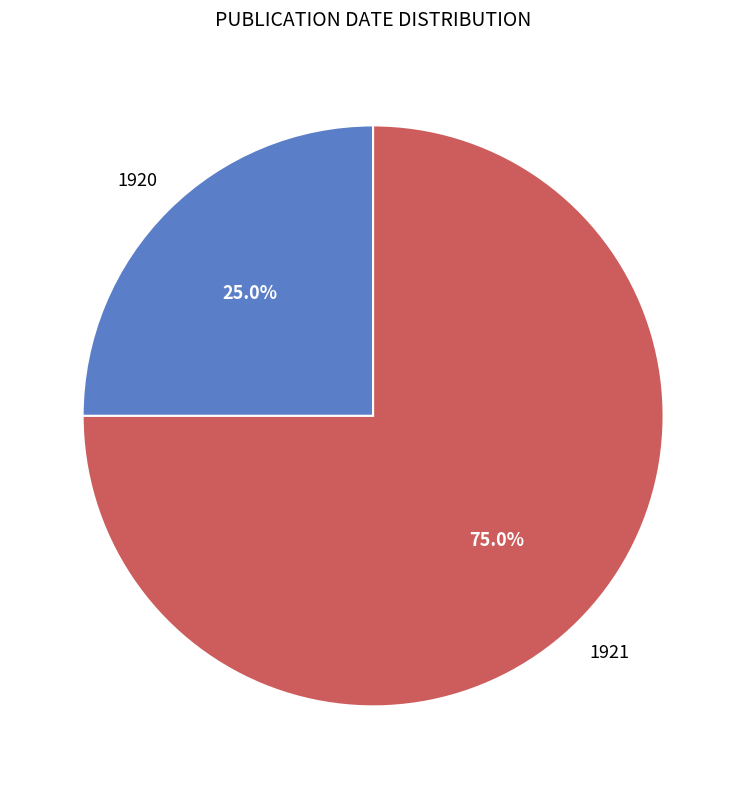

Is there a majority slice in this chart?

Yes